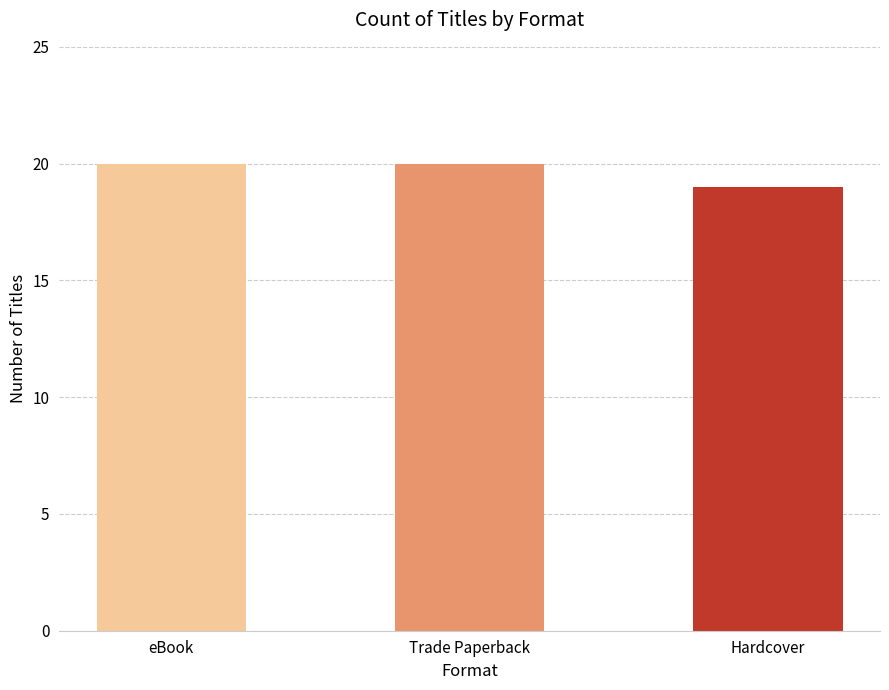

Which label corresponds to the smallest value in the chart?

Hardcover